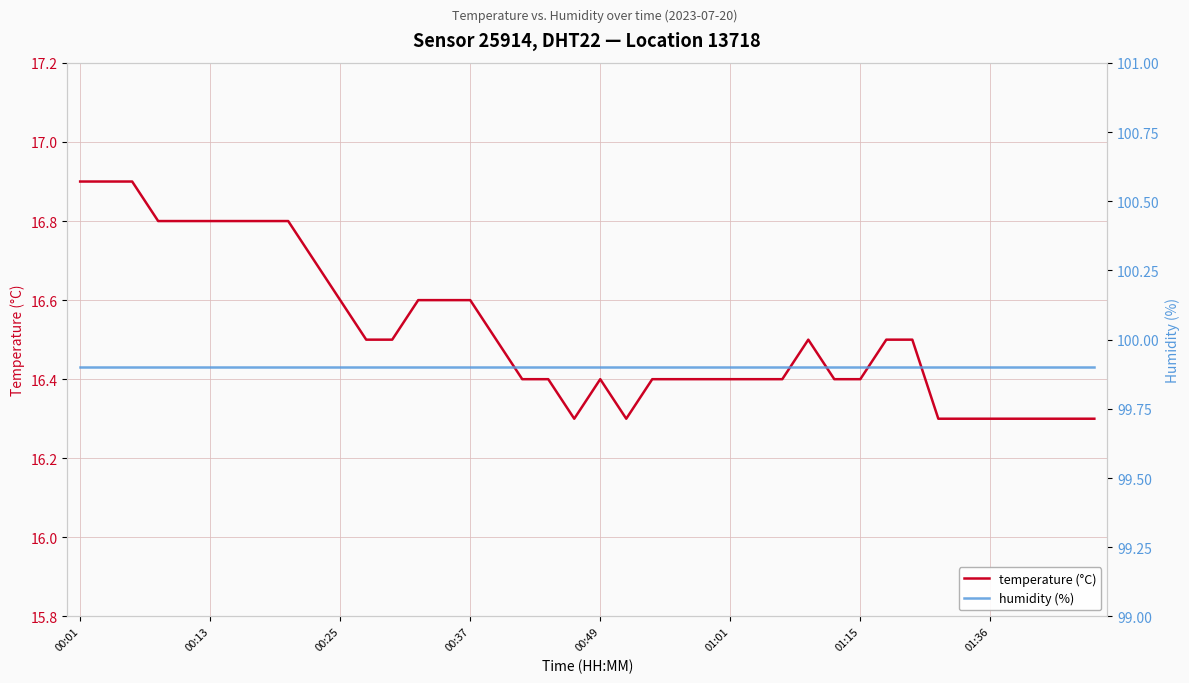

The value of temperature (°C) at 01:01 is 16.4. True or false?

True